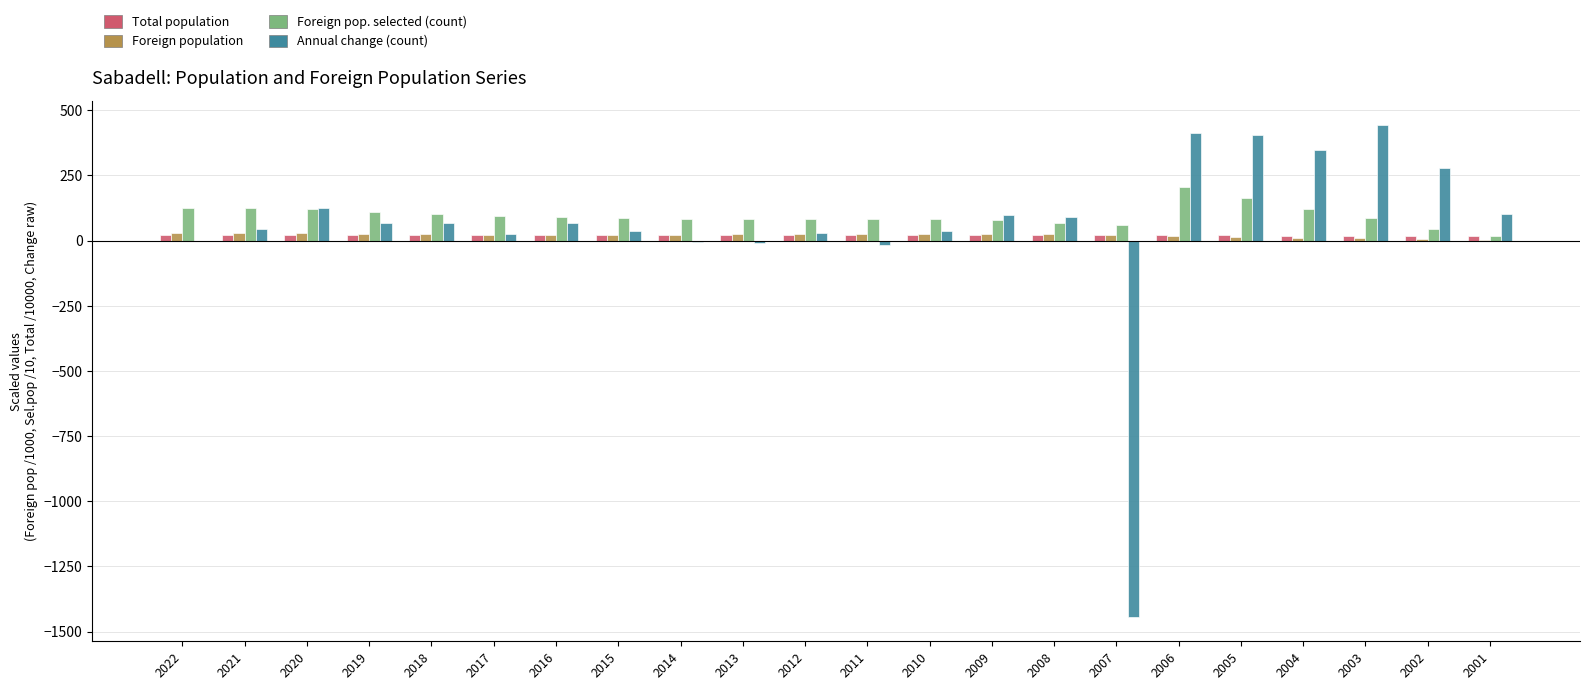

Are the bars horizontal?

No